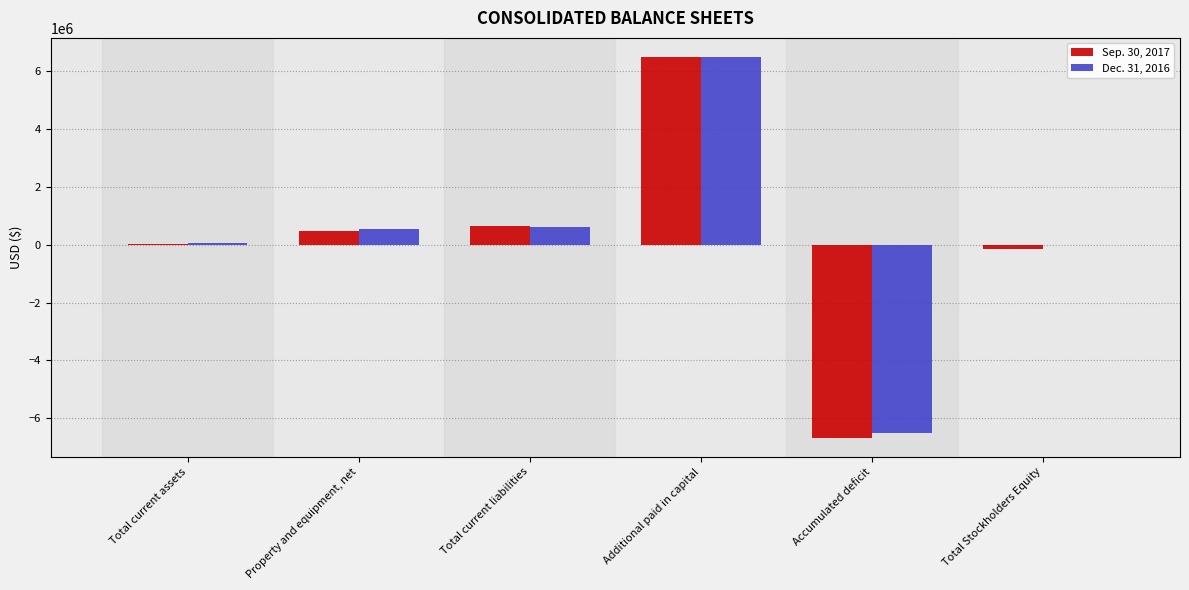

Does the chart contain stacked bars?

No